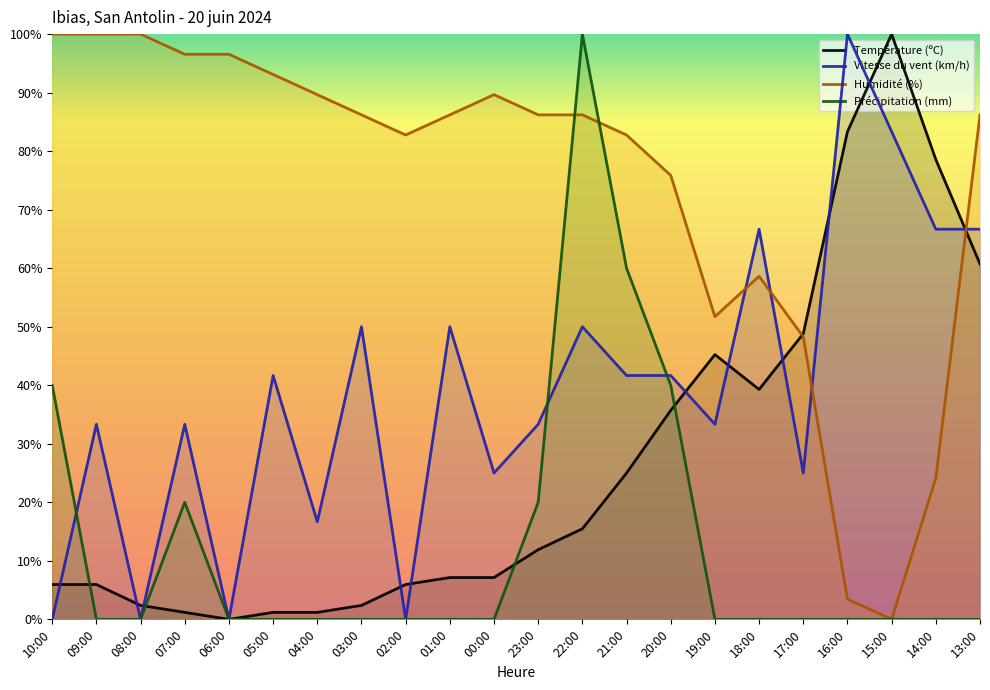

What is the difference between the maximum and minimum values in the Précipitation (mm) series?

100.0